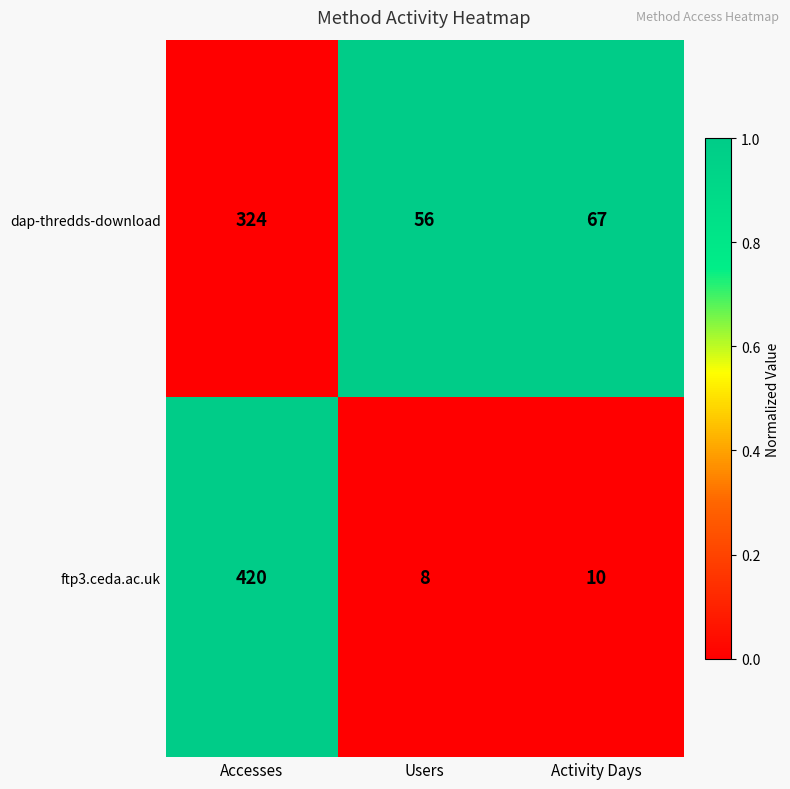

At which label is dap-thredds-download closest to 190?

Activity Days